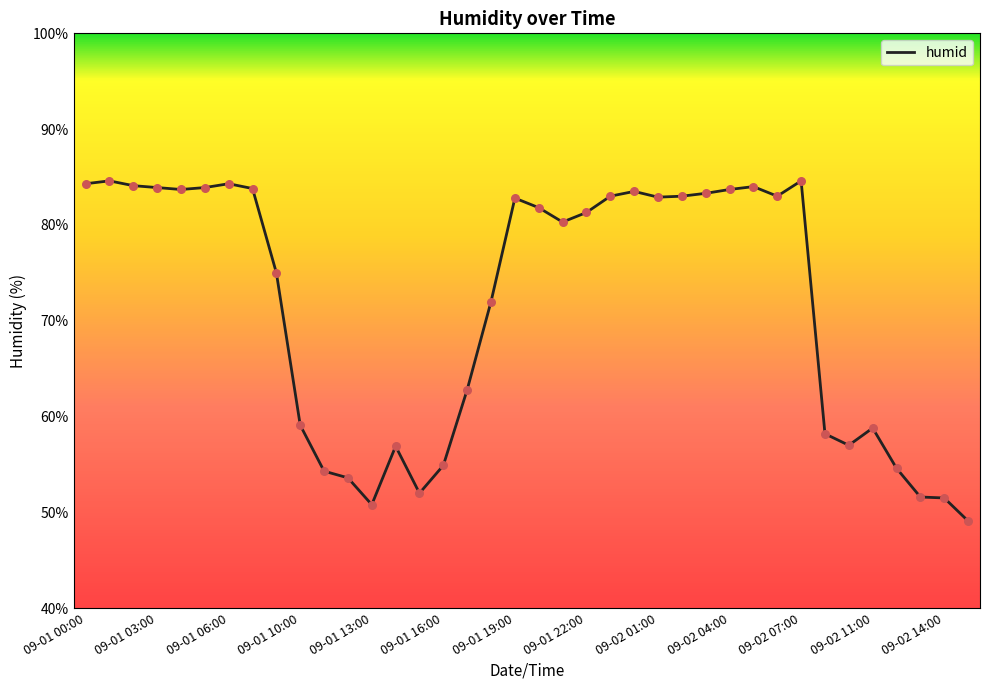

What is the smallest value displayed?

49.1